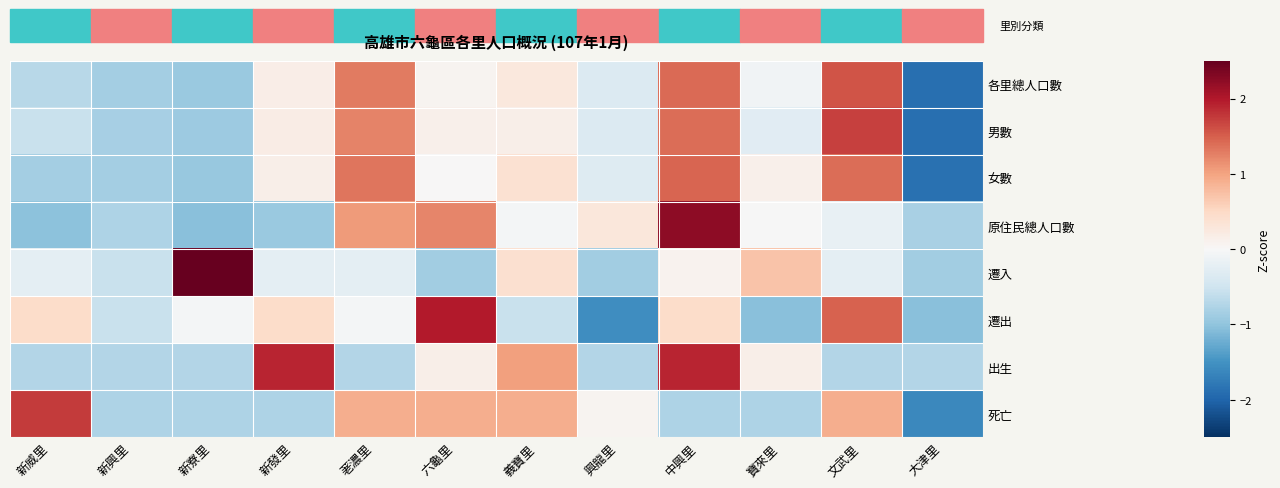

How many categories are shown in the chart?

12